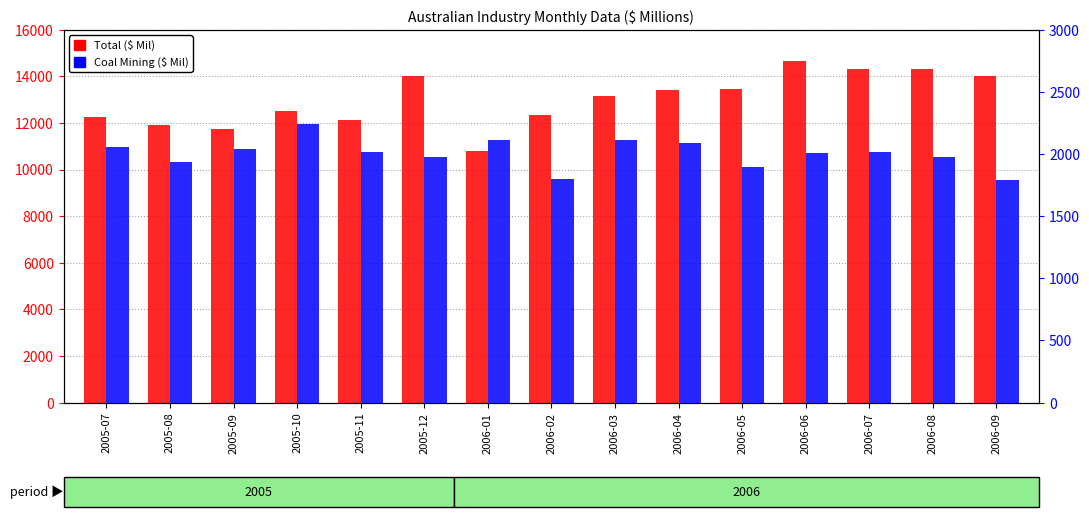

How many values in the Coal Mining series are below 2017?

7